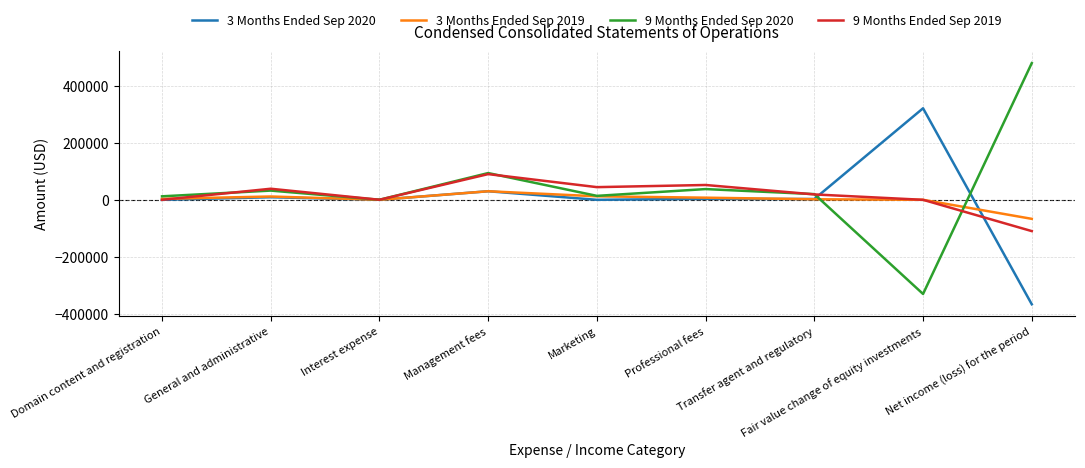

True or false: 3 Months Ended Sep 2020 has a value of 320600 at Fair value change of equity investments.

True